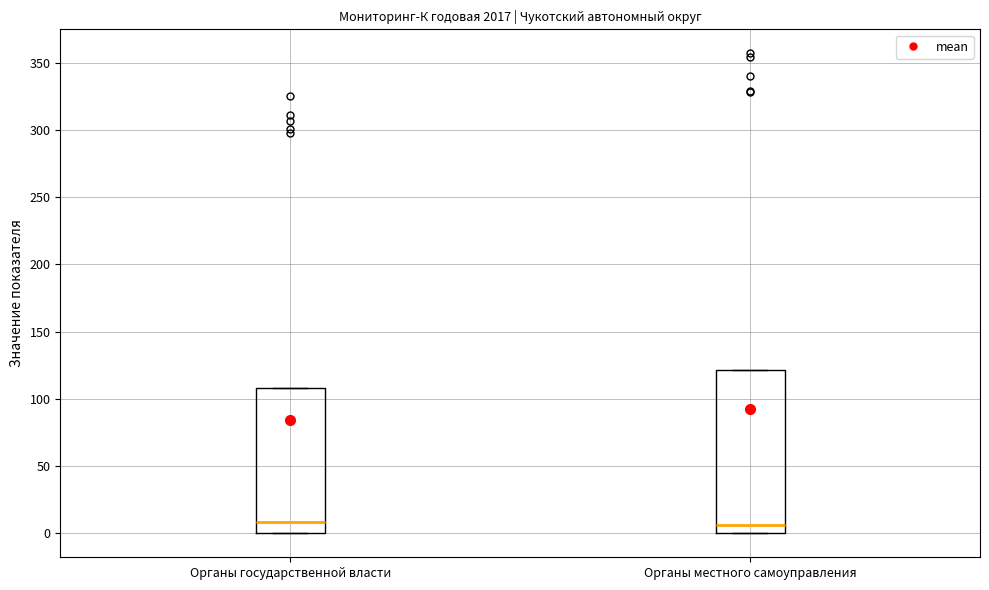

Which box is the tallest, from its lower edge to its upper edge?

Органы местного самоуправления